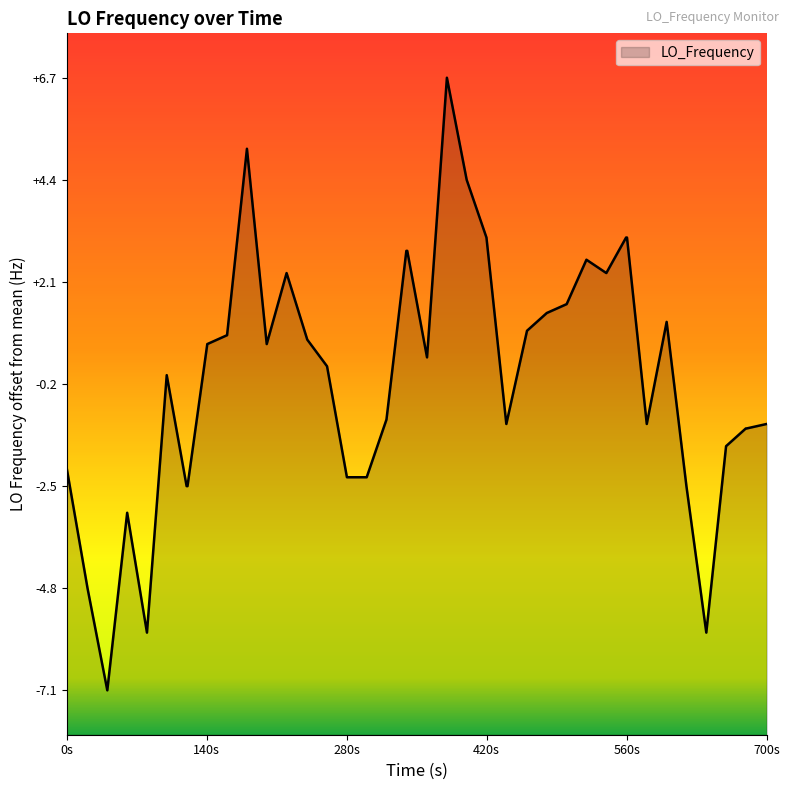

How many series are shown in this chart?

1